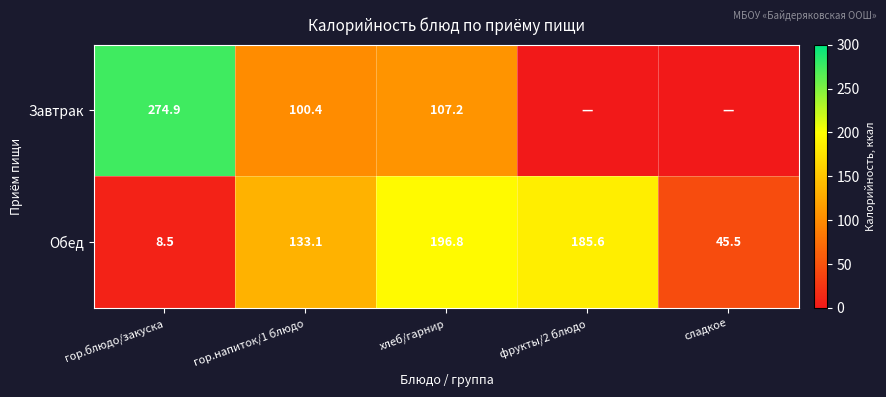

The value of Обед at гор.напиток/1 блюдо is 74.7. True or false?

False